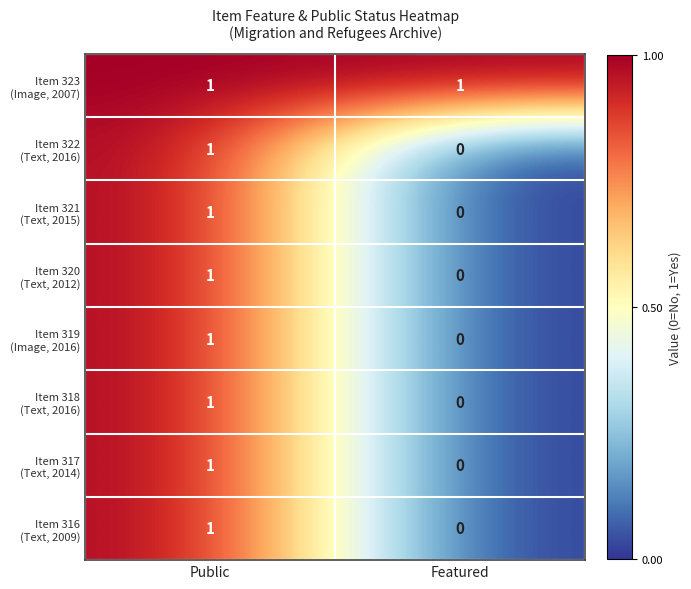

Which label corresponds to the smallest value in the chart?

Featured